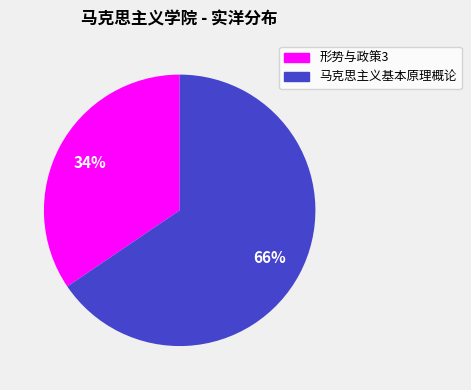

What is the largest slice in the pie chart?

马克思主义基本原理概论